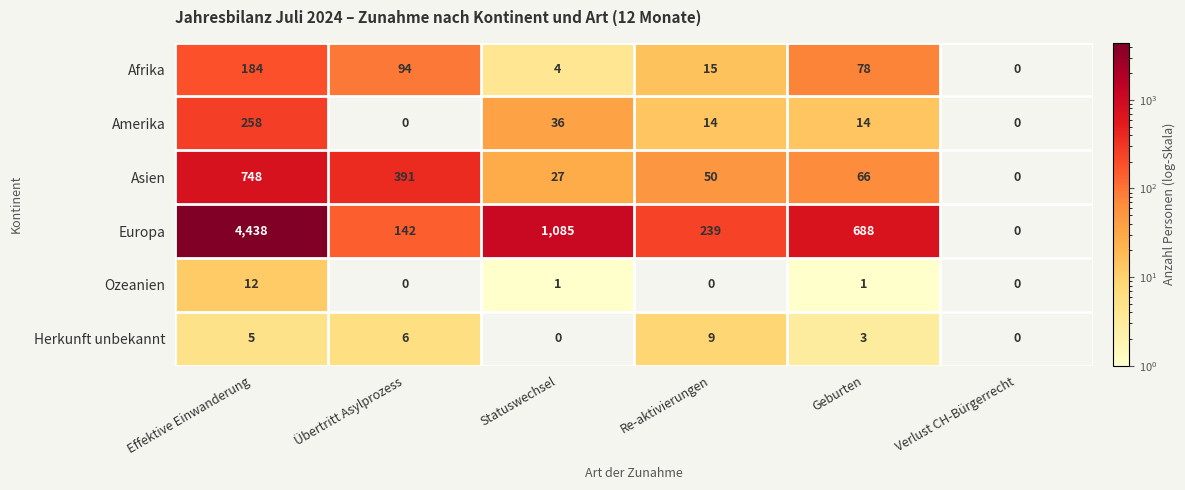

Where does the Amerika series first go above 14?

Effektive Einwanderung